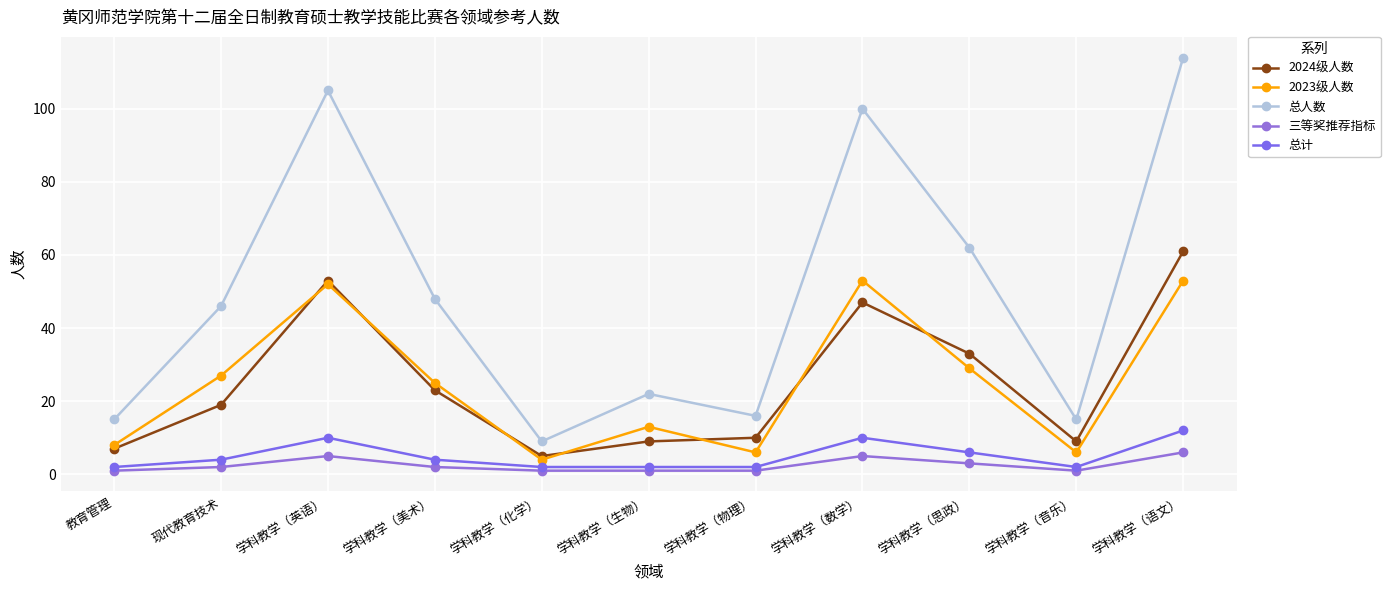

What are all the series names shown in the legend?

2024级人数, 2023级人数, 总人数, 三等奖推荐指标, 总计